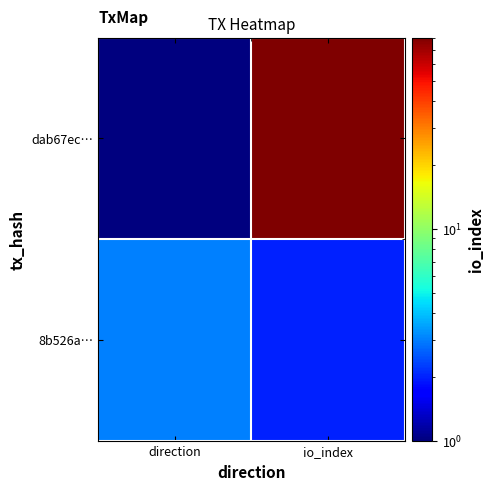

List the series in order of their peak value, highest first.

dab67ec…, 8b526a…